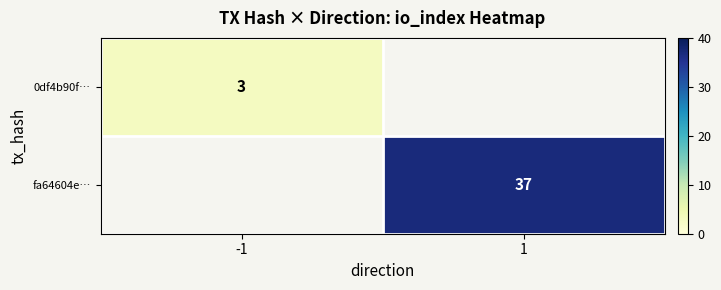

Which label corresponds to the smallest value in the chart?

-1